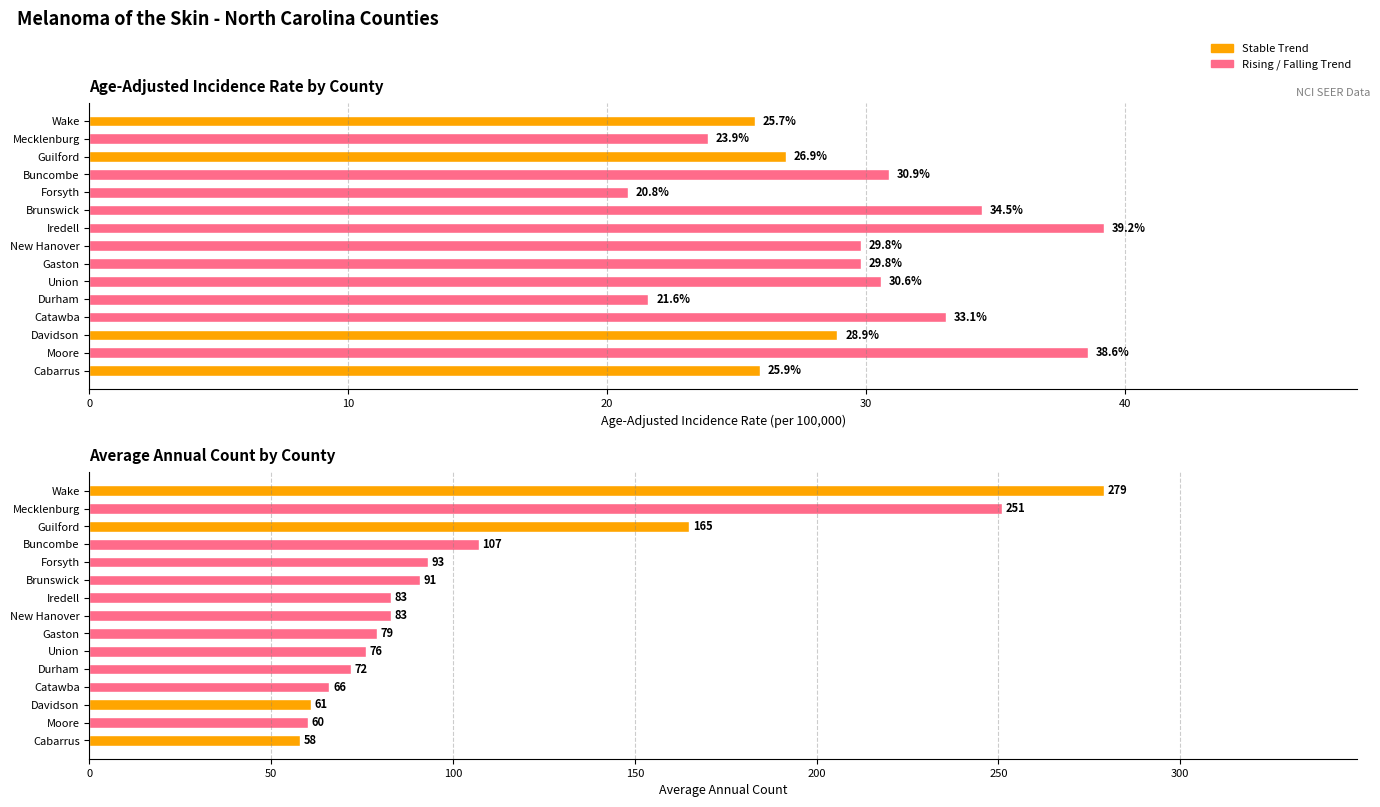

What is the minimum value for Average Annual Count?

58.0